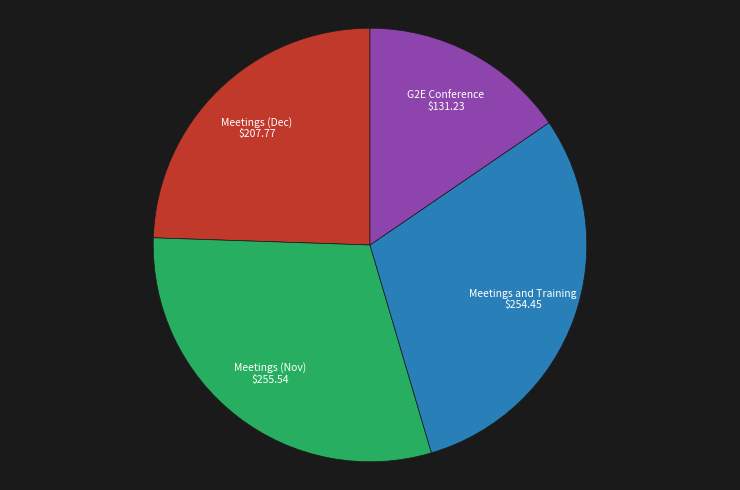

Approximately how many times larger is the value at Meetings (Dec) compared to Meetings (Nov)?

0.8